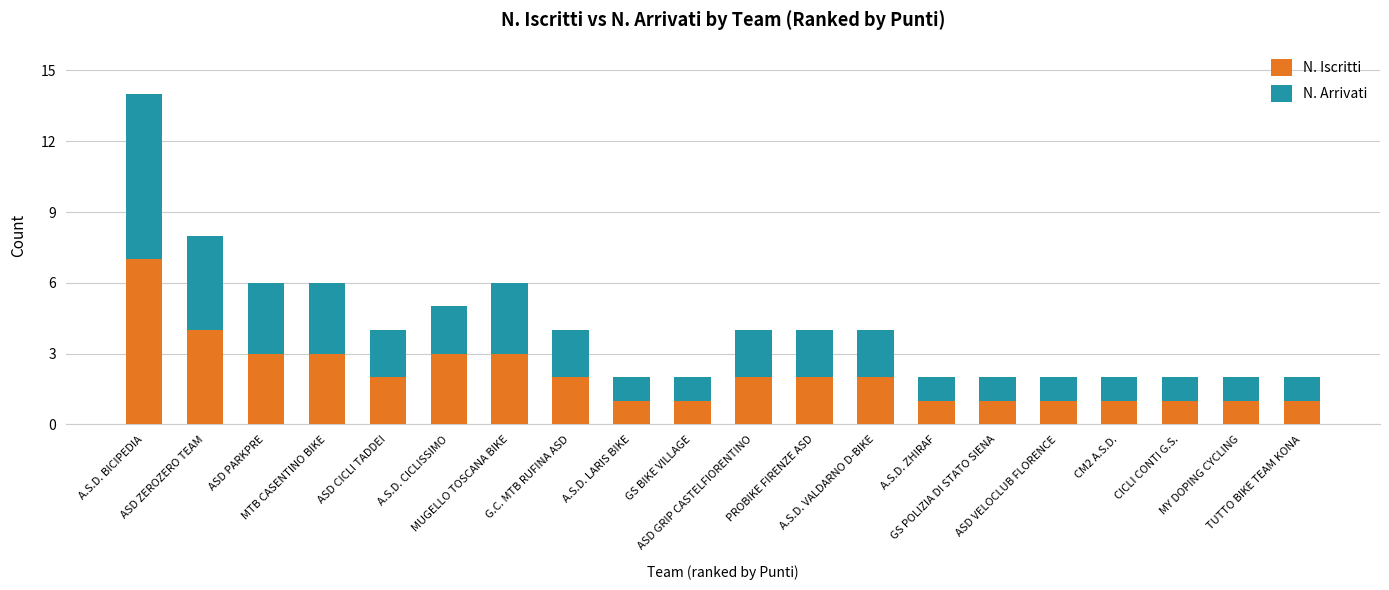

What is the sum of all N. Iscritti values?

42